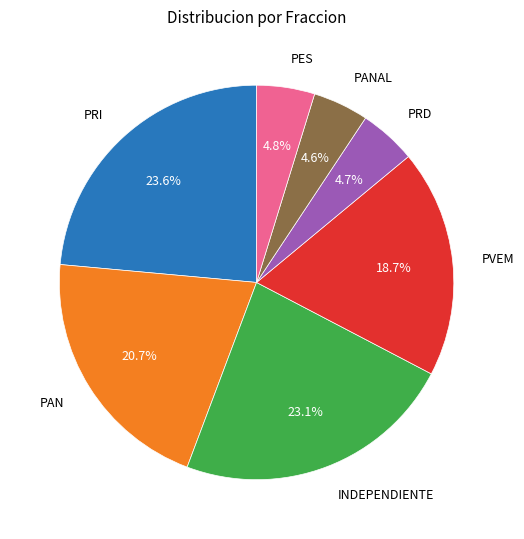

Is there any slice that represents more than half of the pie?

No